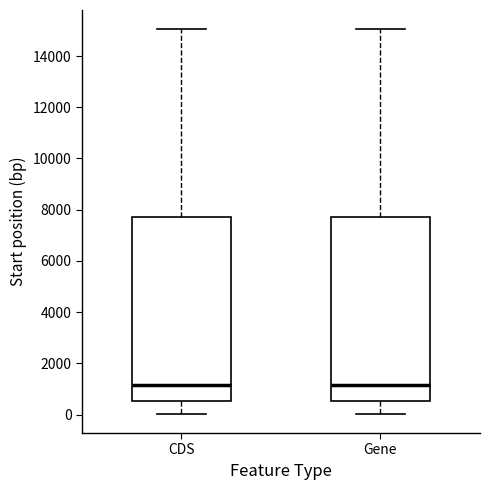

Reading left to right, read every box against the y-axis: the position of its median line, the range the box covers, and the ends of its whiskers. The values are not printed on the chart, so give them approximately, as read against the axis.

CDS: median 1200, box 600 to 7800, whiskers 0 to 15000
Gene: median 1200, box 600 to 7800, whiskers 0 to 15000